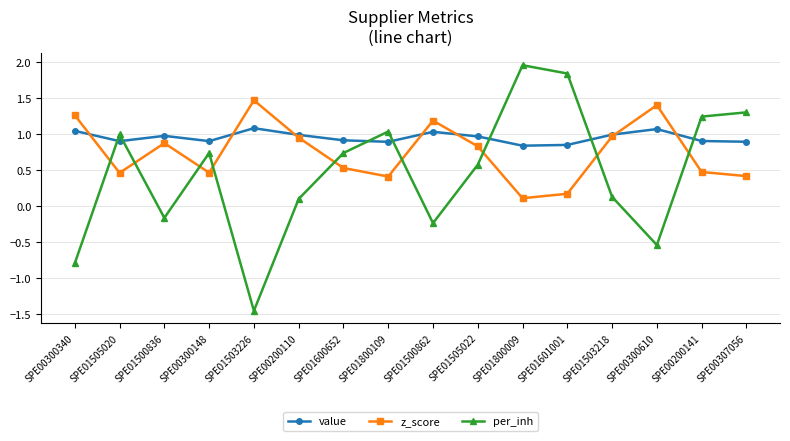

At which label does per_inh reach its peak?

SPE01800009